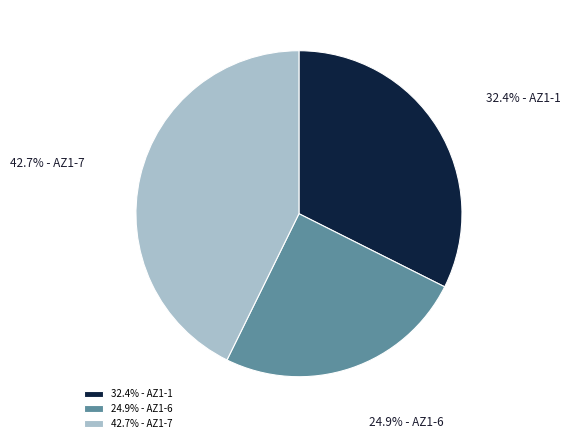

Approximately how many times larger is the value at 32.4% - AZ1-1 compared to 24.9% - AZ1-6?

1.3